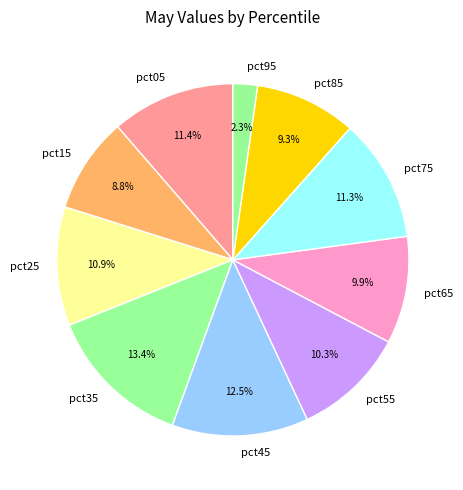

Between pct45 and pct15, which is larger?

pct45